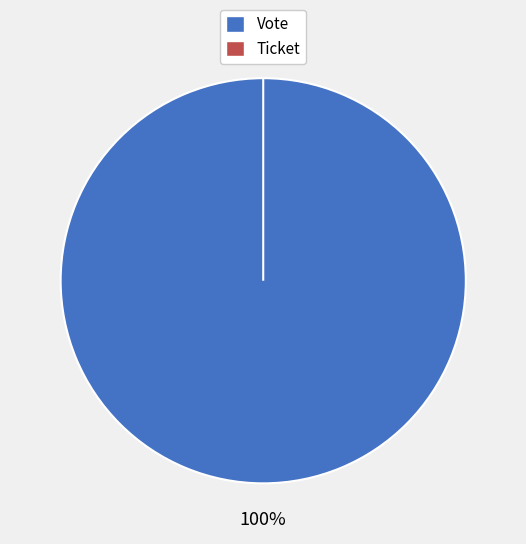

What is the largest slice in the pie chart?

Vote